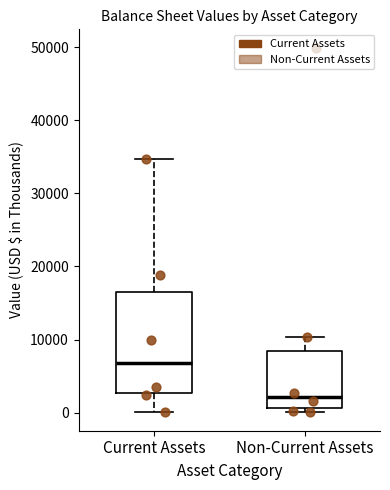

Reading left to right, read every box against the y-axis: the position of its median line, the range the box covers, and the ends of its whiskers. The values are not printed on the chart, so give them approximately, as read against the axis.

Current Assets: median 7000, box 3000 to 17000, whiskers 0 to 35000
Non-Current Assets: median 2000, box 1000 to 8000, whiskers 0 to 10000